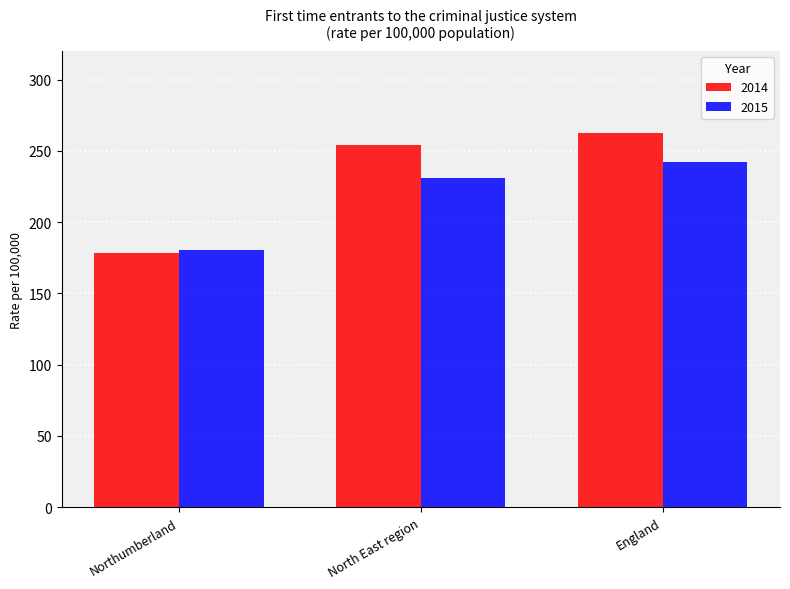

At which category does the chart reach its minimum across all series?

Northumberland